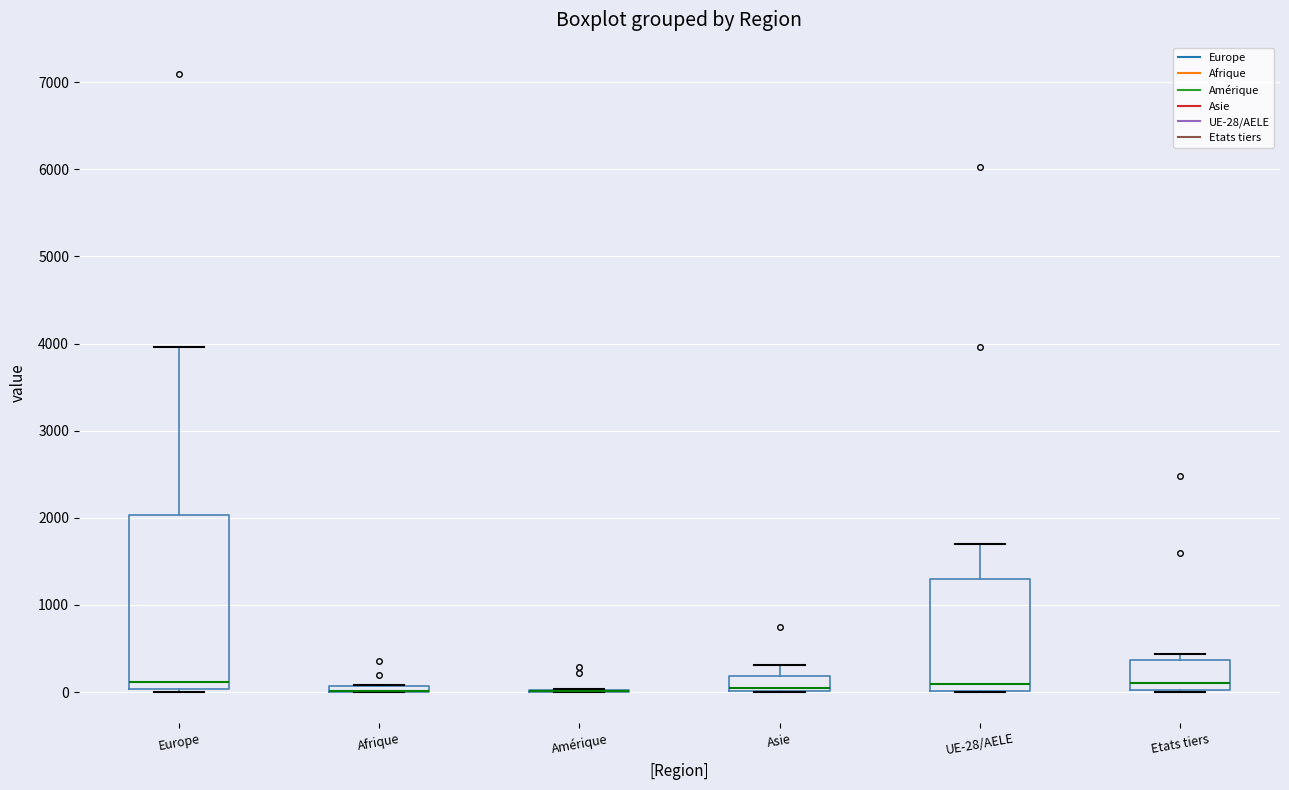

Comparing the boxes themselves (not the whiskers), which one is the tallest?

Europe